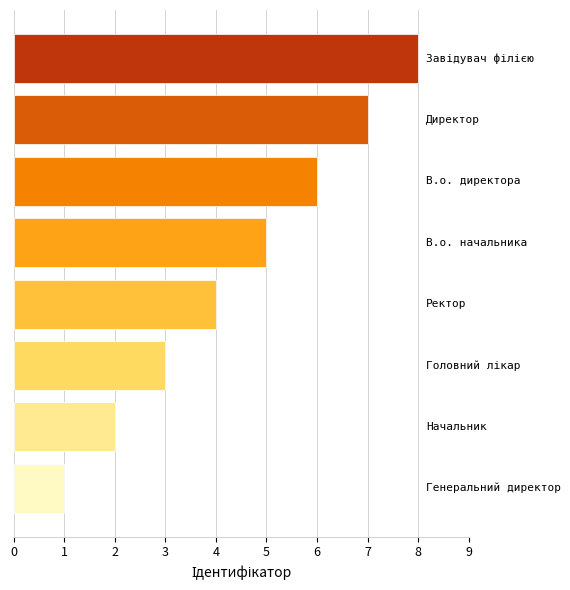

What is the difference between the maximum and minimum values?

7